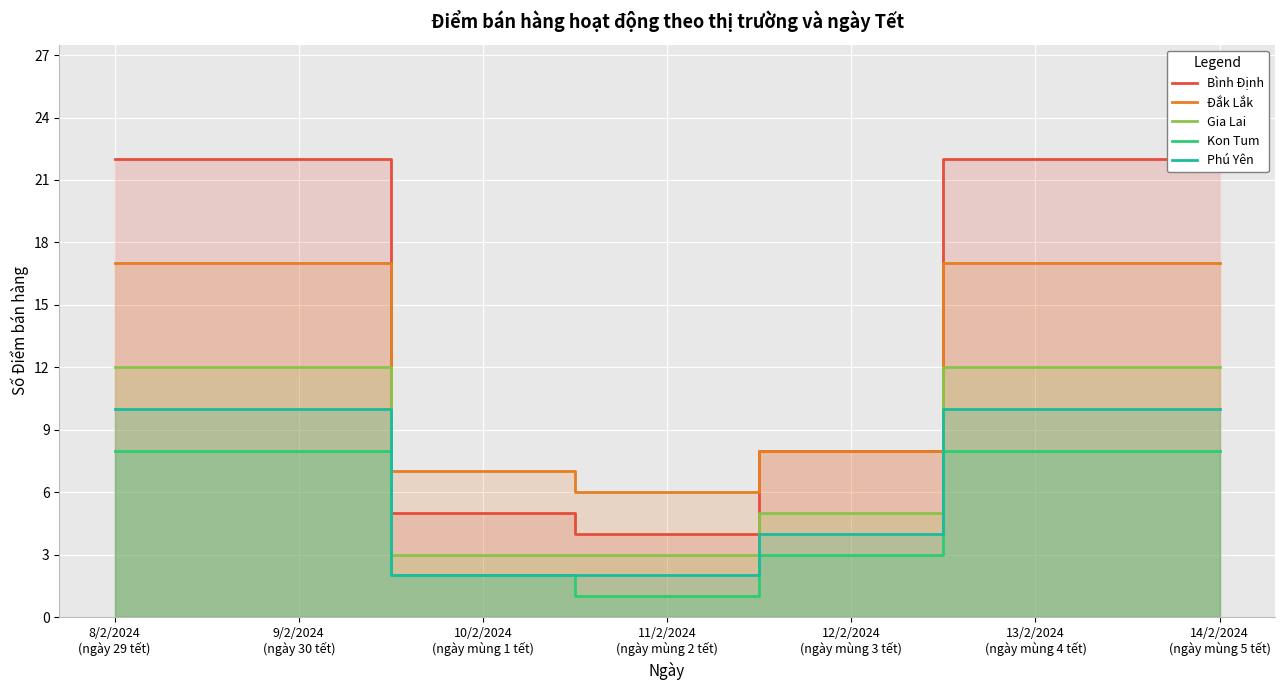

True or false: Đắk Lắk has more than 0 interior local peaks.

False